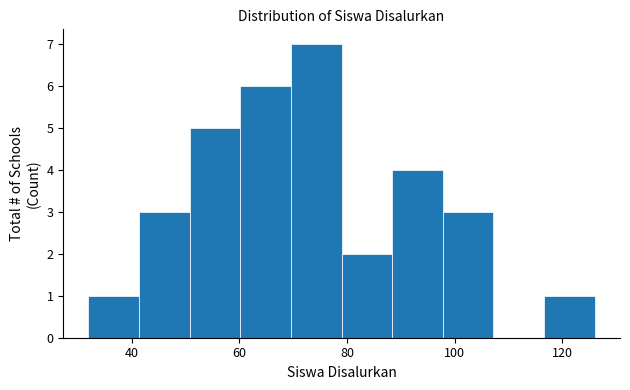

How tall is the bar that spans 60.2 to 69.6 on the x-axis? Neither the bar edges nor the heights are printed on the chart, so give them approximately, as read against the axes.

6